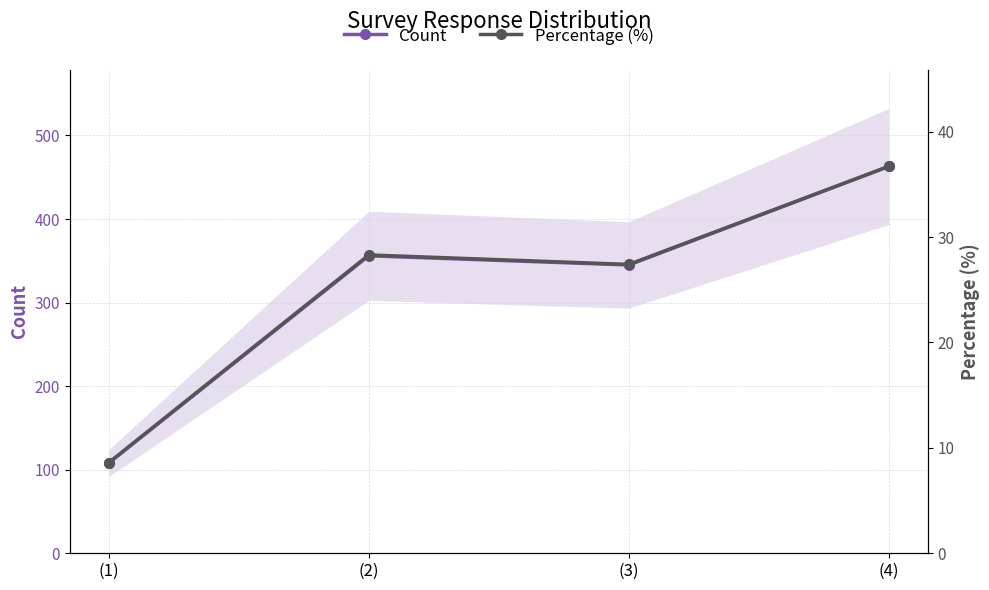

List the series in order of their overall mean, lowest first.

Percentage (%), Count